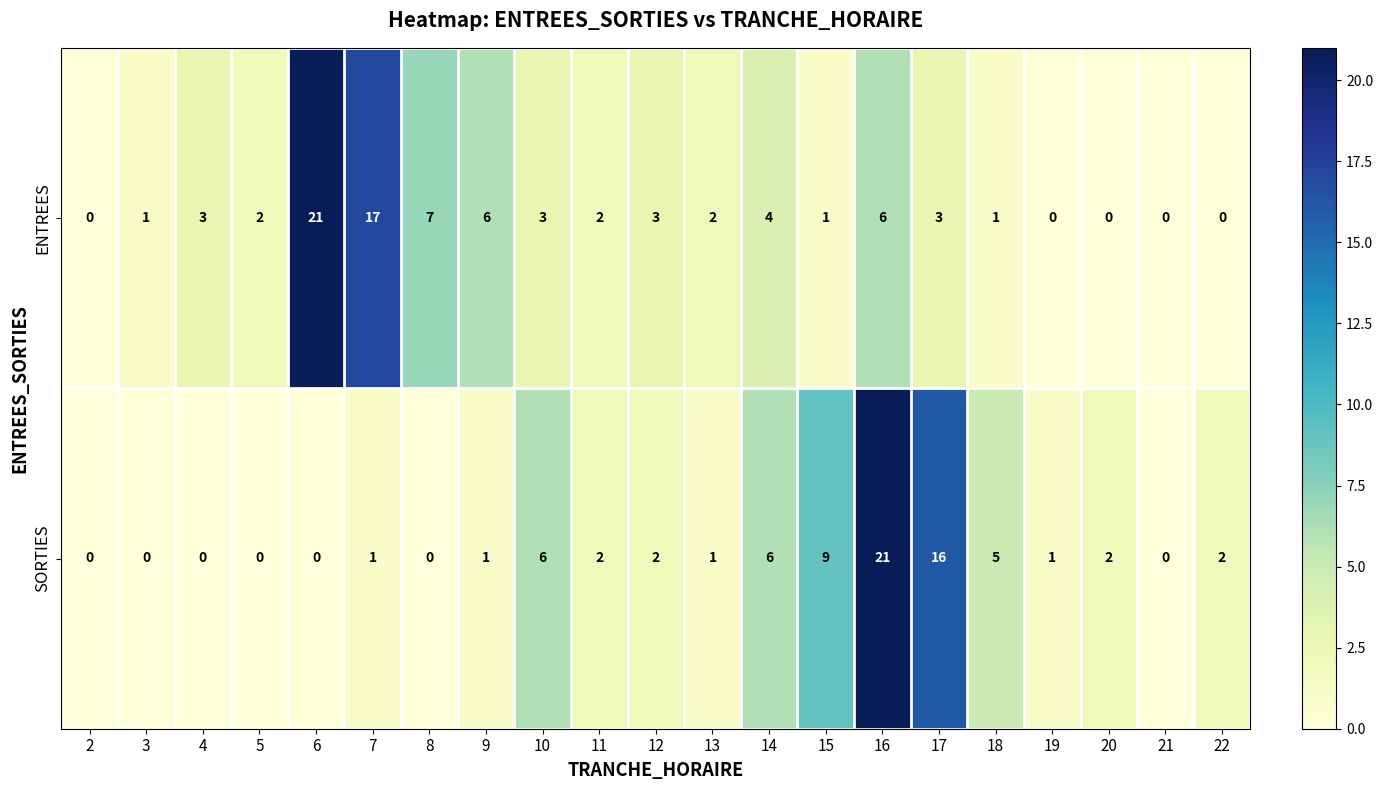

Which category has the highest value in the ENTREES series?

6